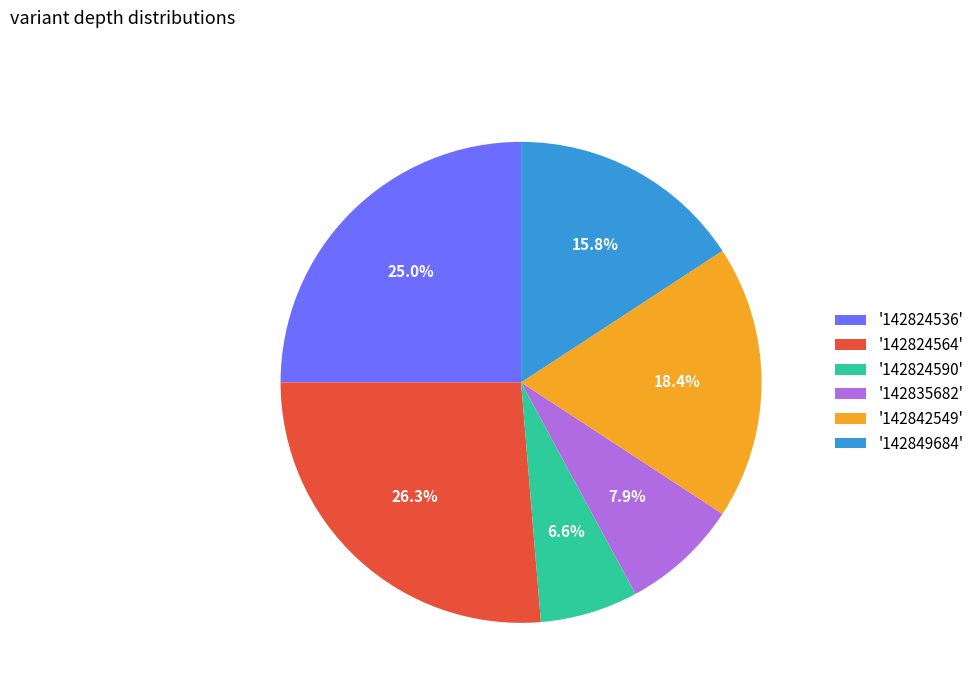

Rank the categories by value from highest to lowest.

'142824564', '142824536', '142842549', '142849684', '142835682', '142824590'